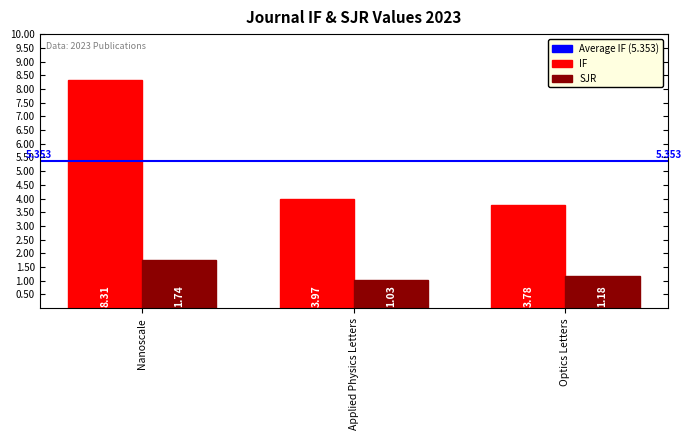

Where is SJR nearest to the value 1?

Applied Physics Letters